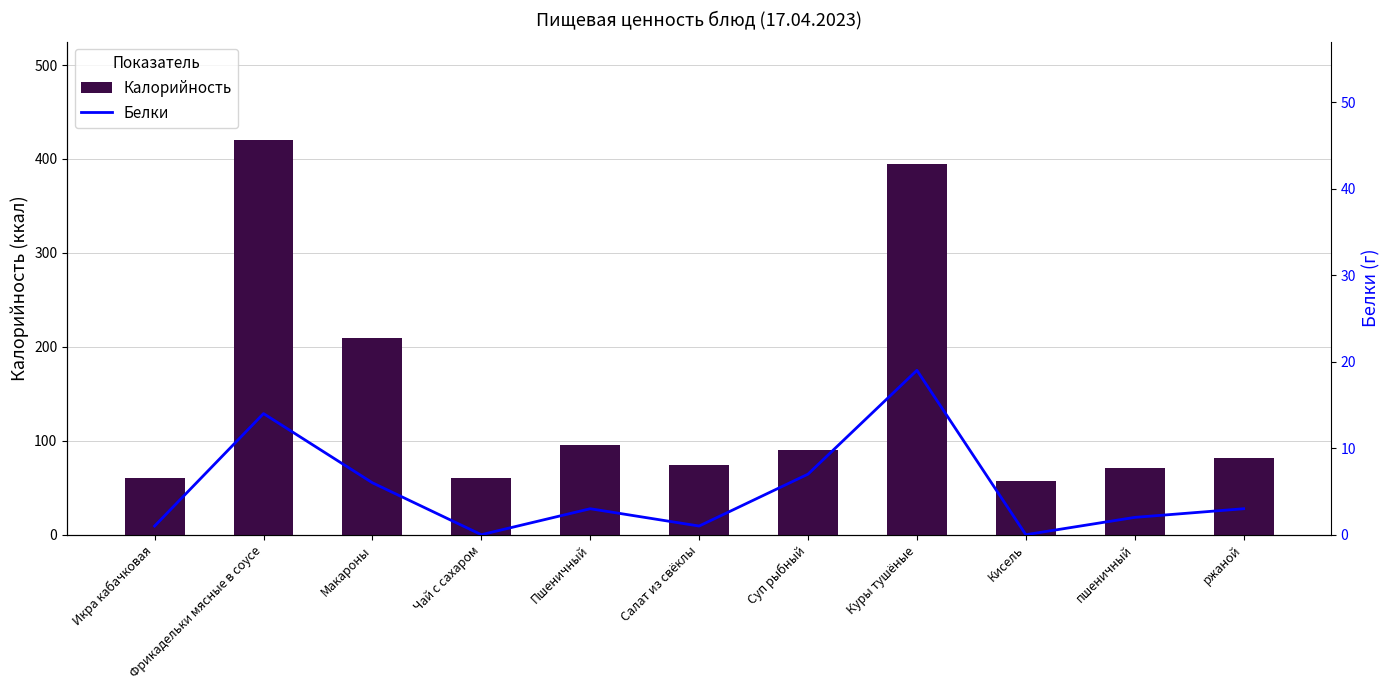

Is it true that Калорийность equals 82 at Кисель?

False